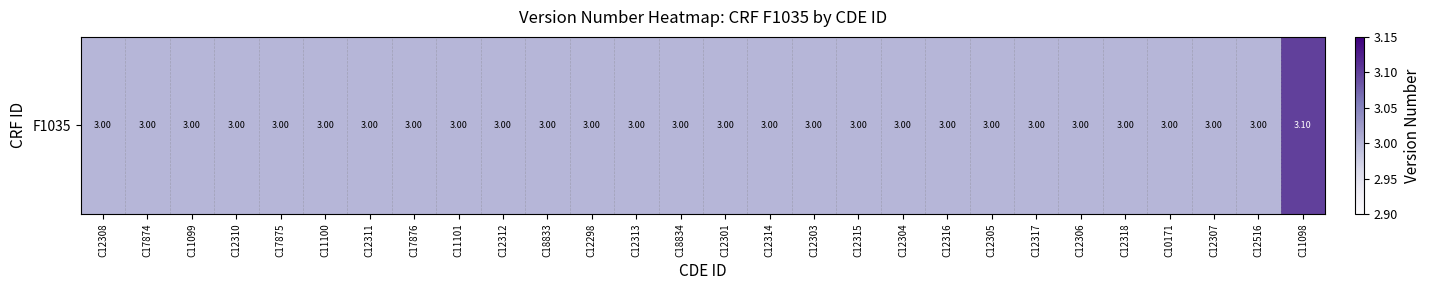

Count the values in the range 3 to 4.

28